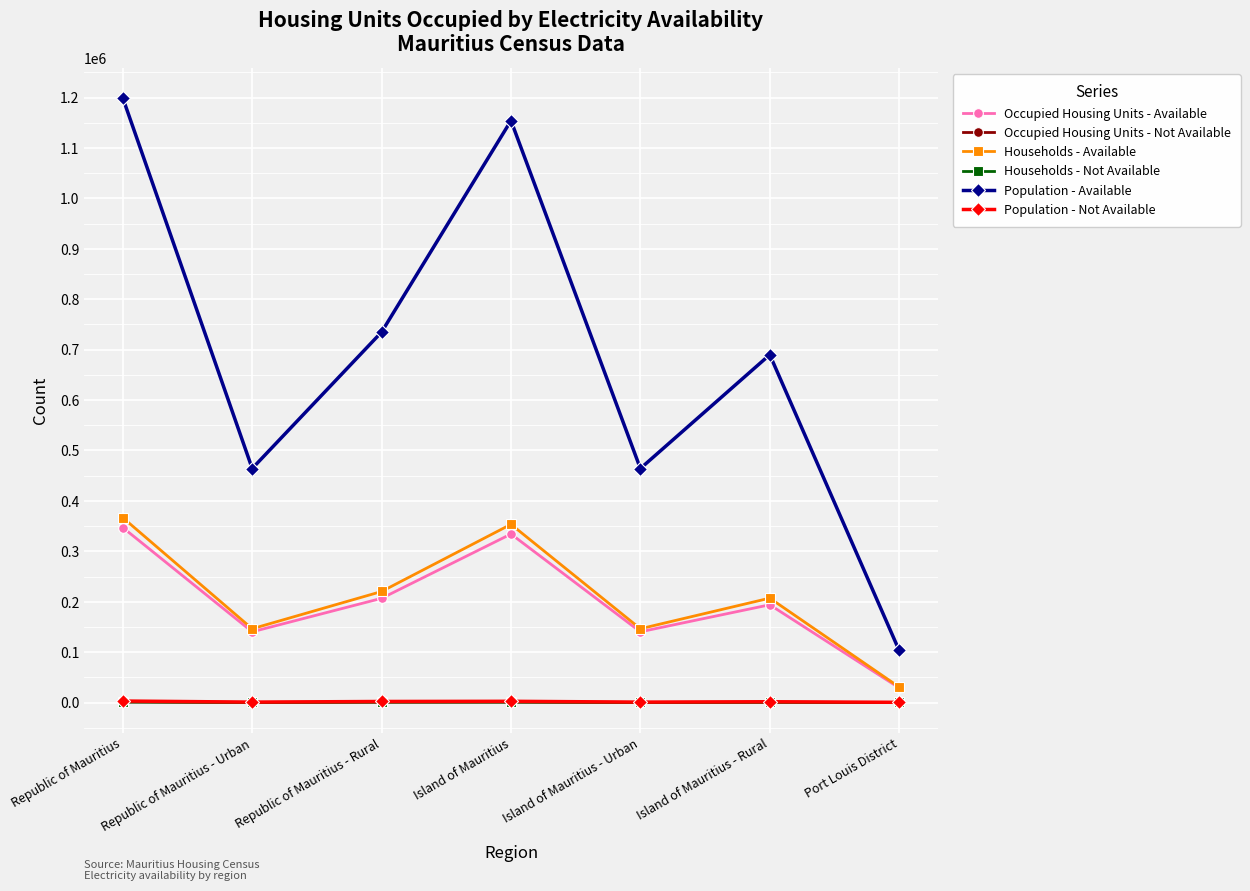

What is the average value of the Occupied Housing Units - Available series?

198863